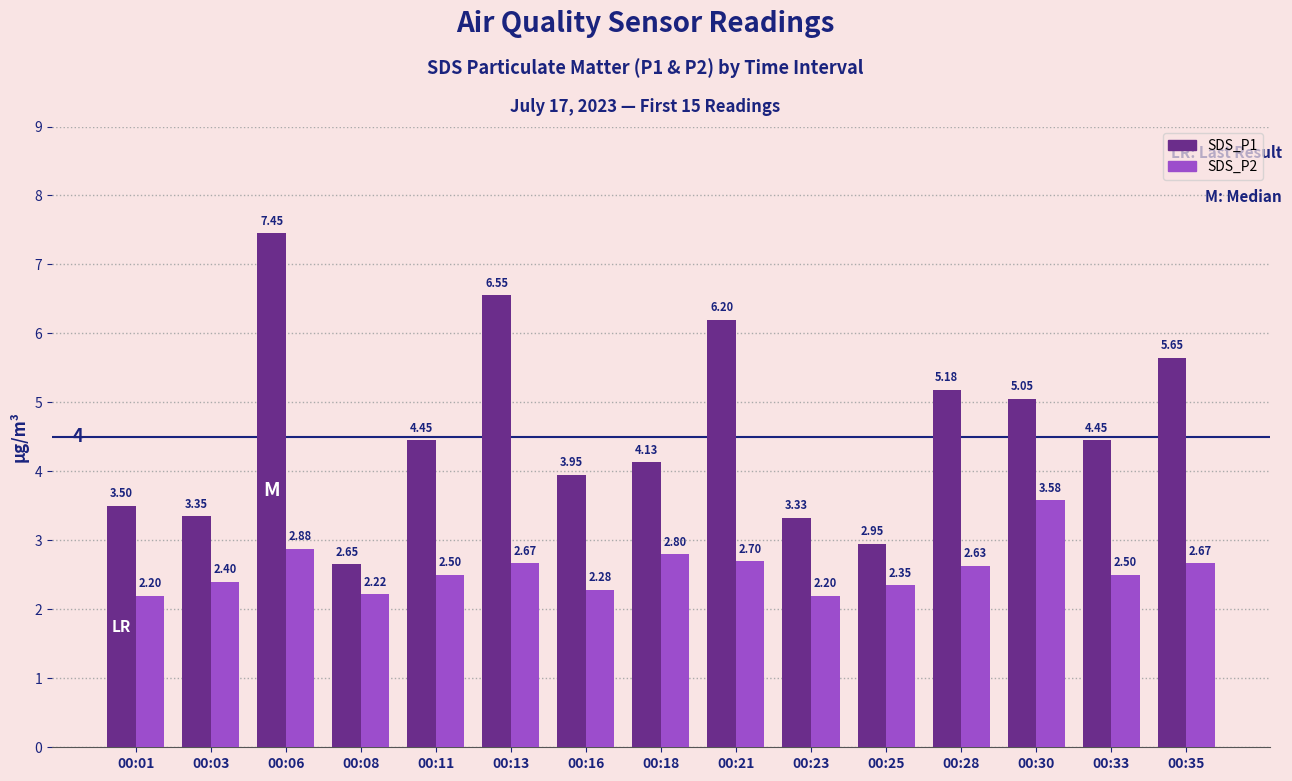

The value of SDS_P1 at 00:01 is 2.3. True or false?

False